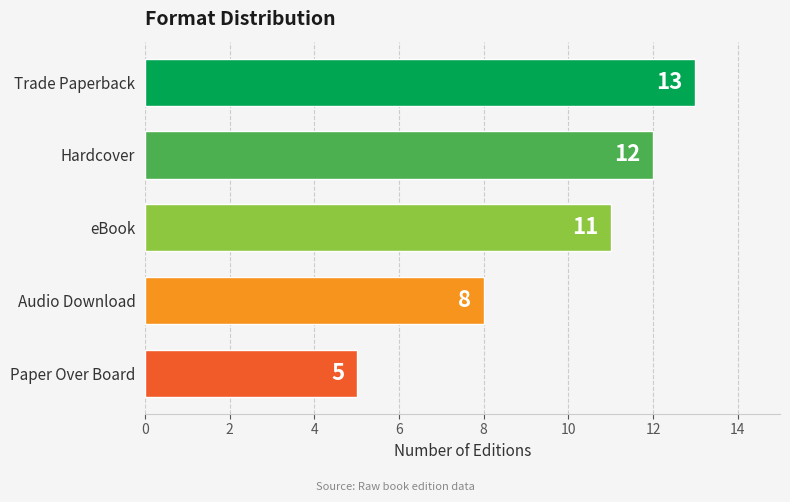

List the labels in order of value, smallest first.

Paper Over Board, Audio Download, eBook, Hardcover, Trade Paperback